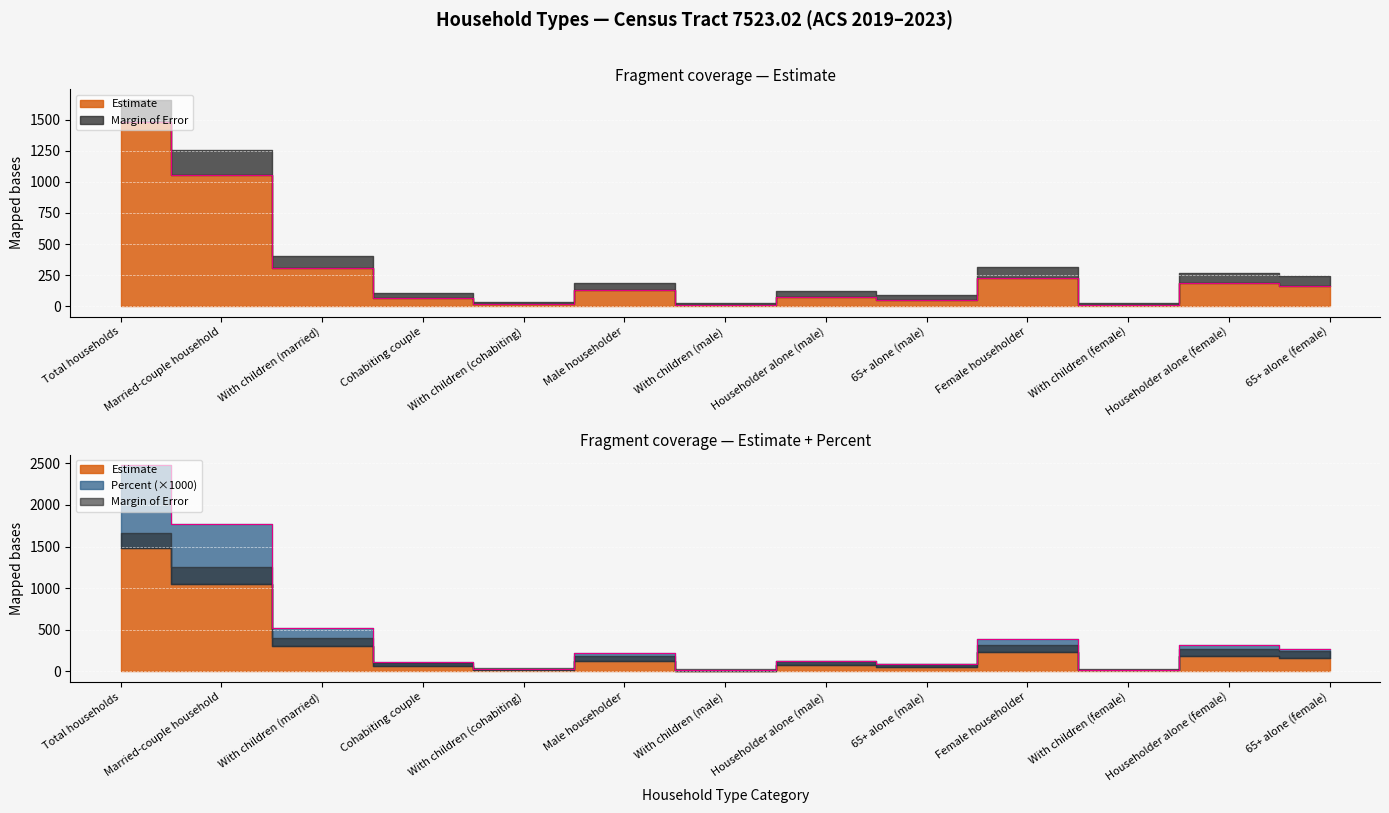

Between Cohabiting couple and With children (cohabiting), which is larger?

Cohabiting couple